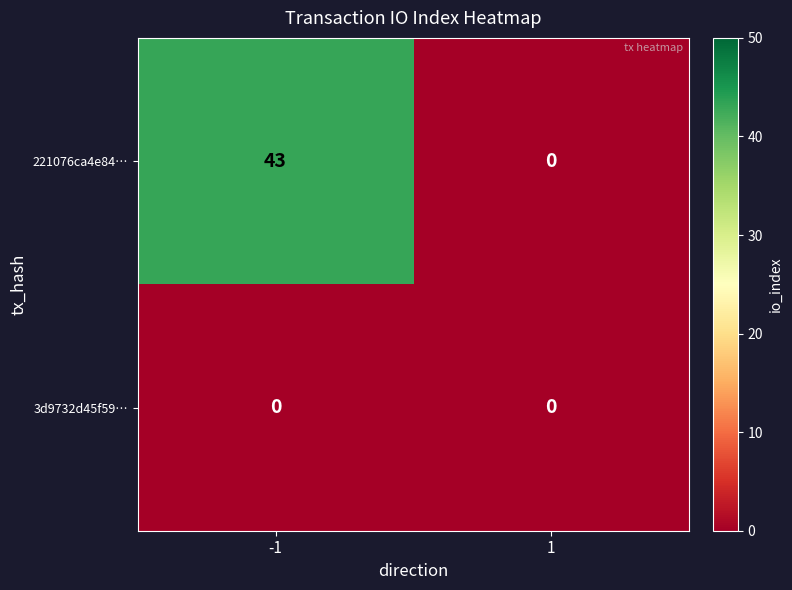

Which series has the largest range (max minus min)?

221076ca4e84…